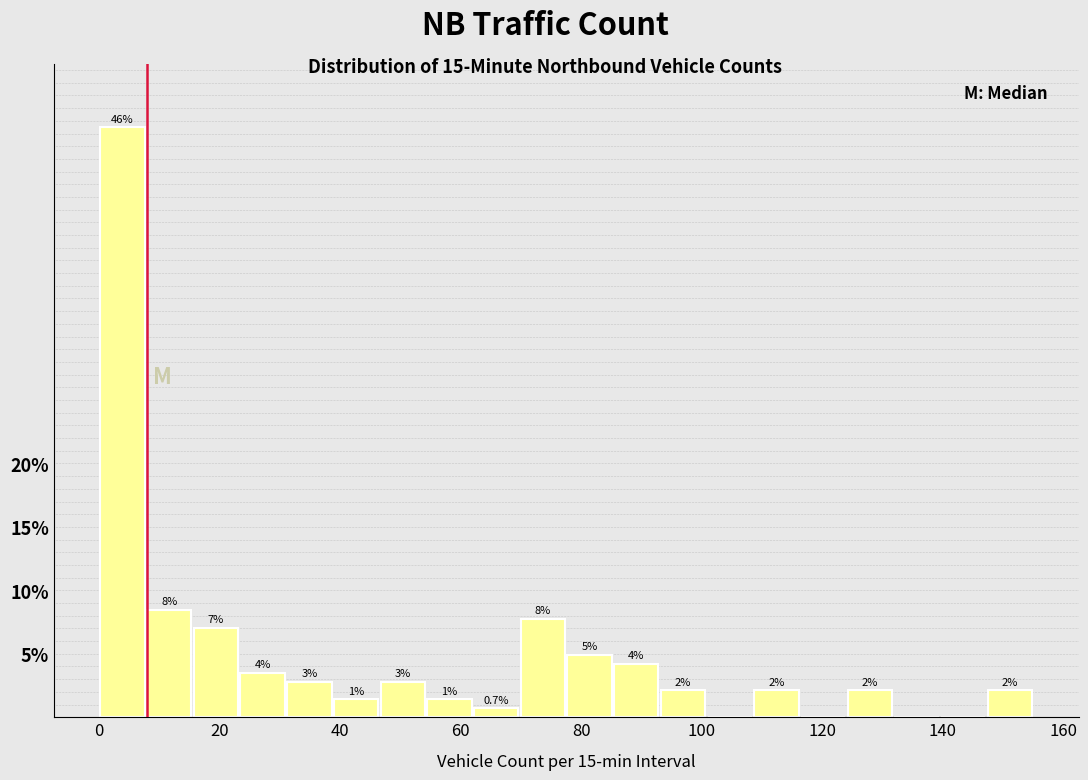

Read against the x-axis, roughly where is the centre of the tallest bar?

4